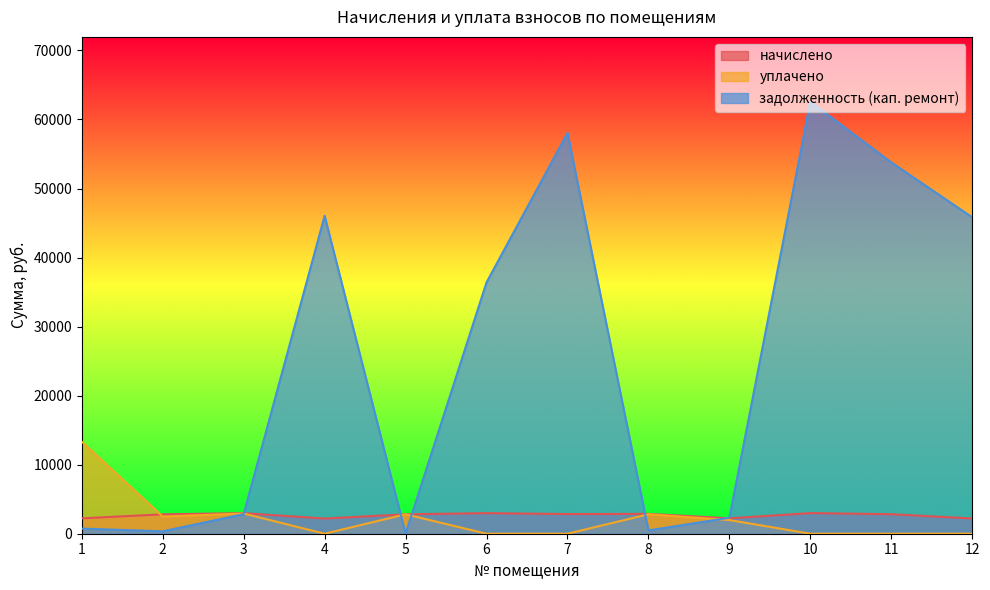

Reading right to left, what are all the values shown in this chart?

начислено: 12=2213.8	11=2823.8	10=2988.8	9=2231.8	8=2874.0	7=2848.9	6=2981.6	5=2813.0	4=2199.4	3=2981.6	2=2809.4	1=2228.2
уплачено: 12=0.0	11=0.0	10=0.0	9=1978.0	8=2819.5	7=0.0	6=0.0	5=2813.0	4=0.0	3=2925.1	2=2490.0	1=13334.1
задолженность (кап. ремонт): 12=45824.4	11=53780.2	10=62572.8	9=2314.1	8=479.0	7=58043.7	6=36403.6	5=0.0	4=46046.9	3=2832.4	2=346.4	1=744.0